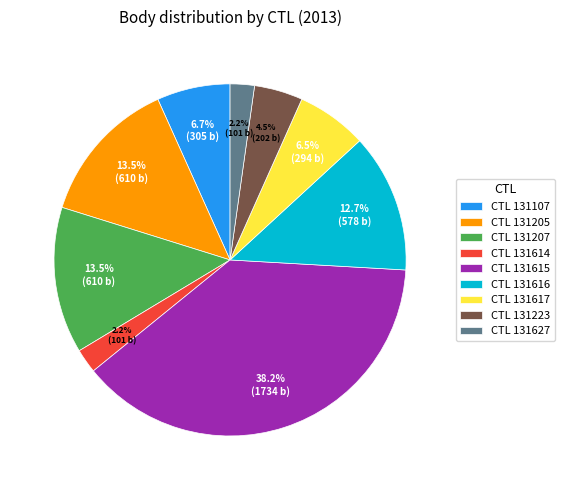

What portion of the pie excludes CTL 131617?

93.5%